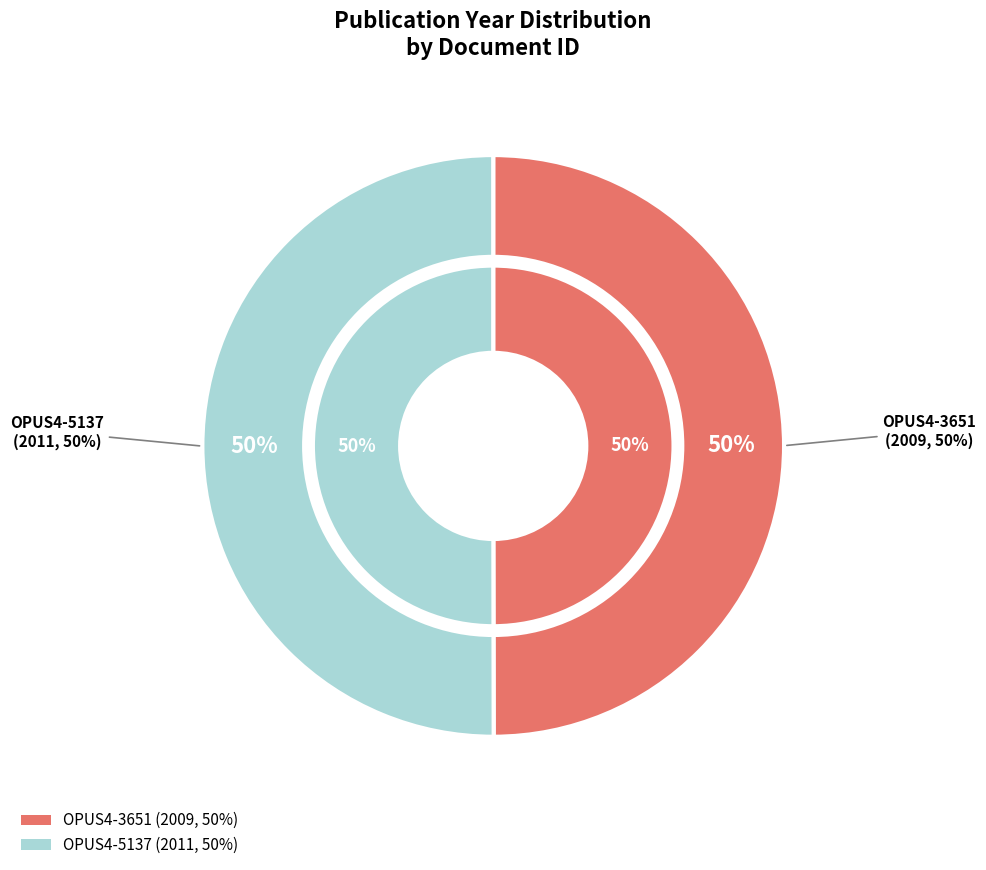

Do OPUS4-5137 and OPUS4-3651 together represent more than half of the pie?

Yes